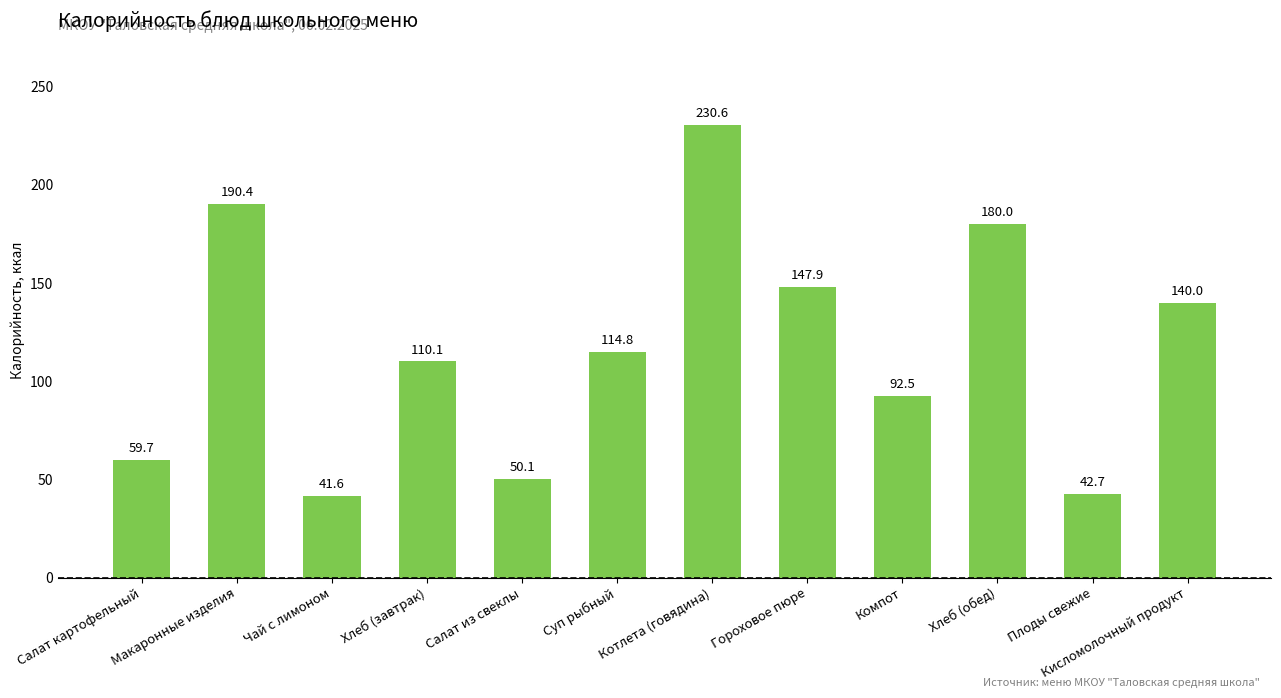

What is the change in value from Салат картофельный to Котлета (говядина)?

+170.9